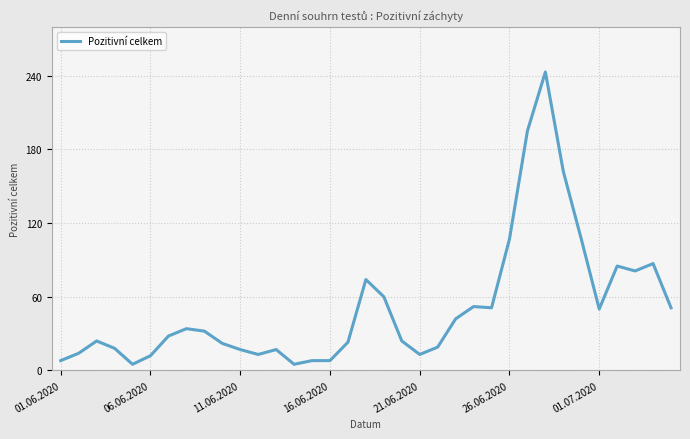

What is the greatest value displayed?

243